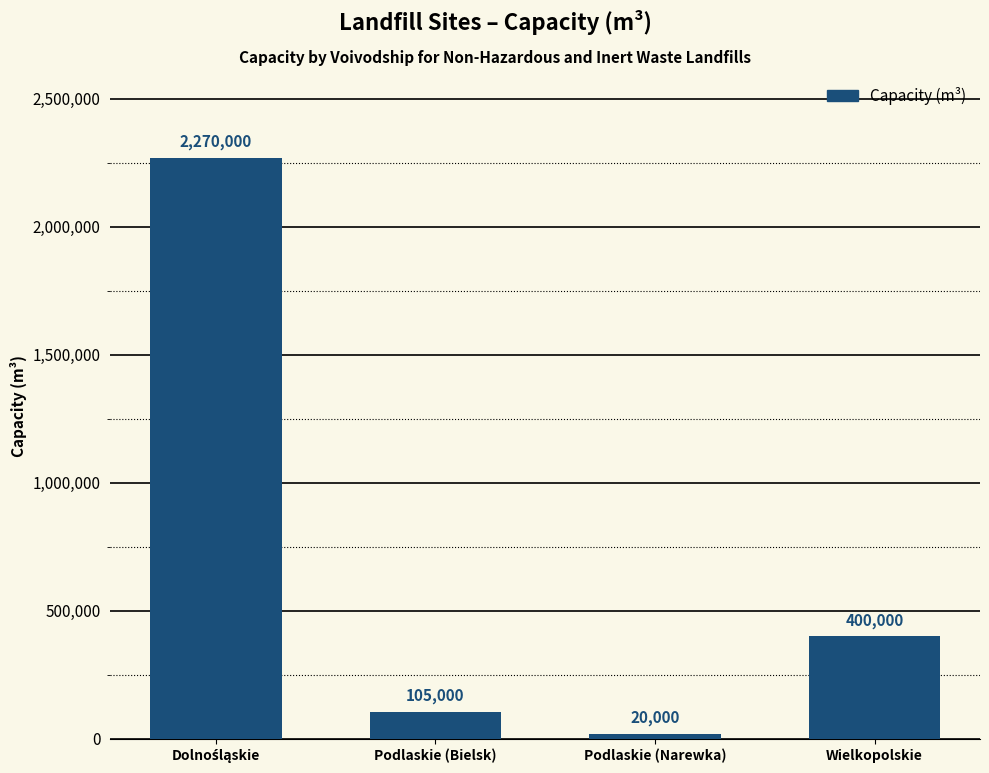

At which label is the value closest to 1145000?

Wielkopolskie